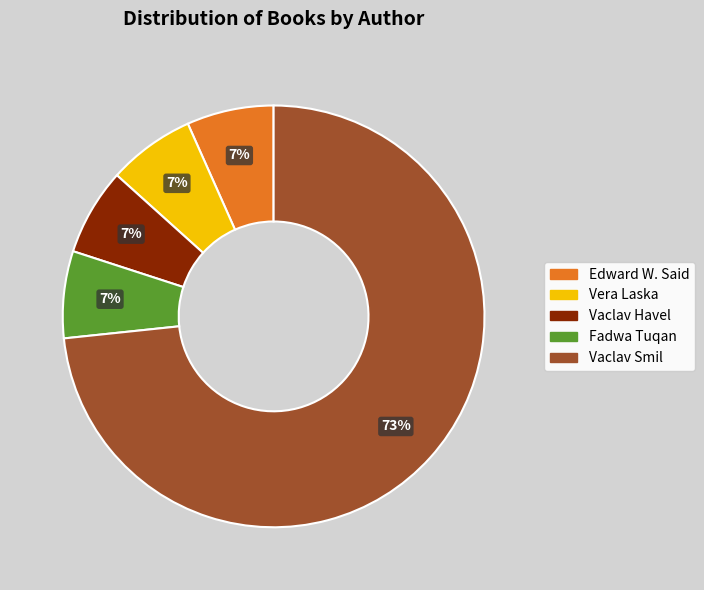

Is the sum of Edward W. Said and Vera Laska greater than half?

No